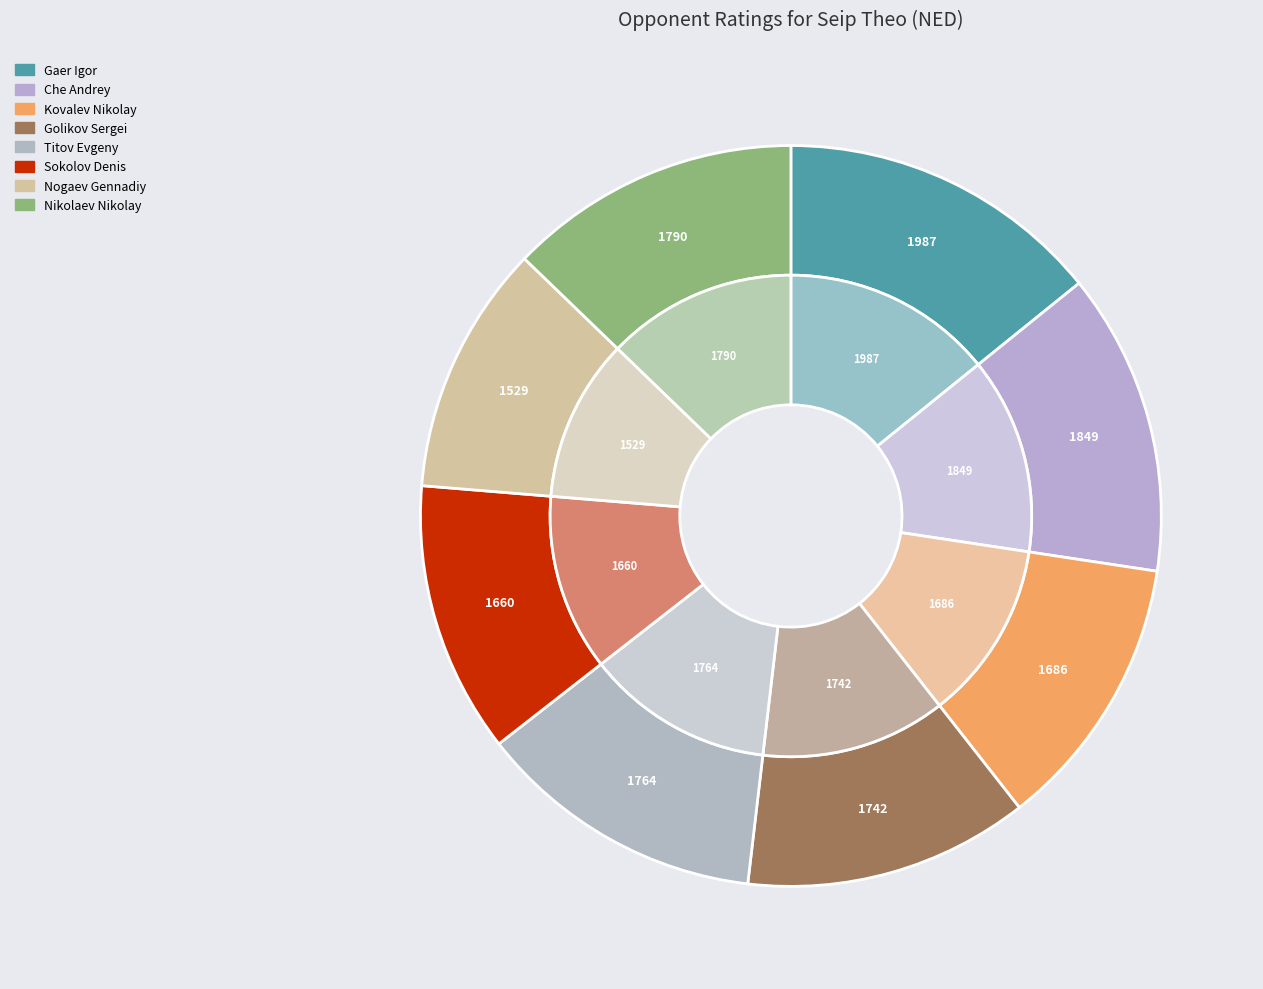

What is the total percentage of Gaer Igor and Che Andrey?

27.4%